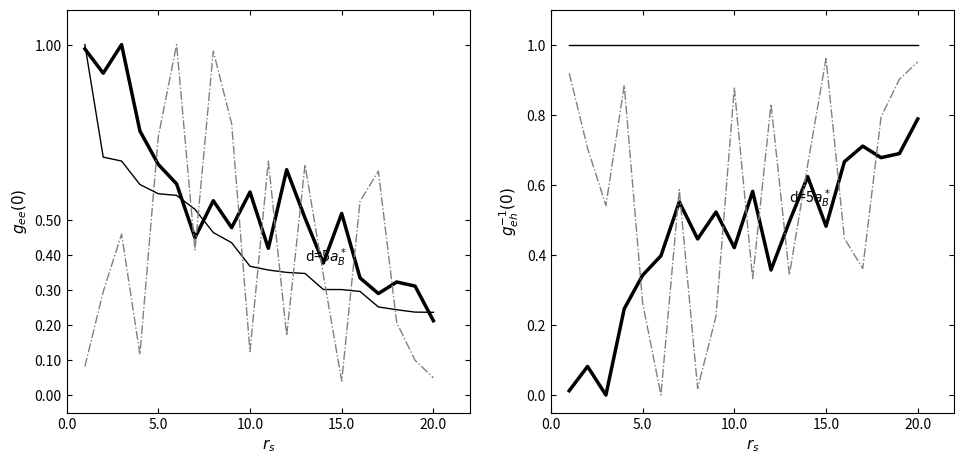

True or false: Total Docs. (3years) norm and Cites/Doc (inv) intersect in this chart.

True